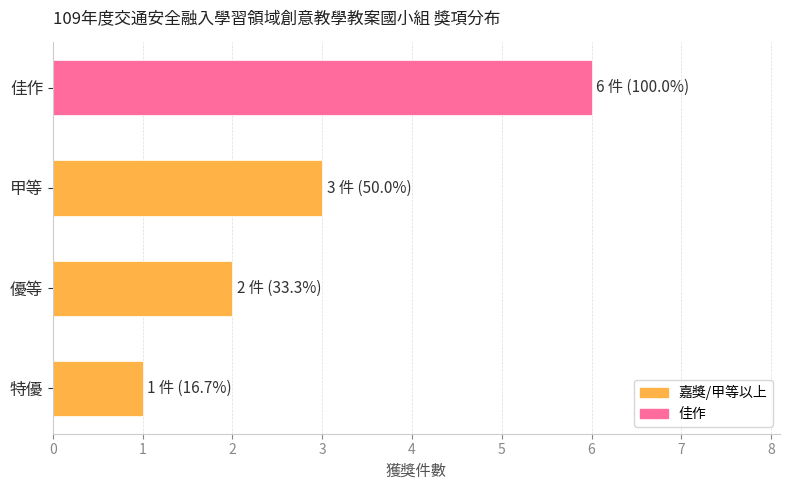

List the labels in order of value, largest first.

佳作, 甲等, 優等, 特優